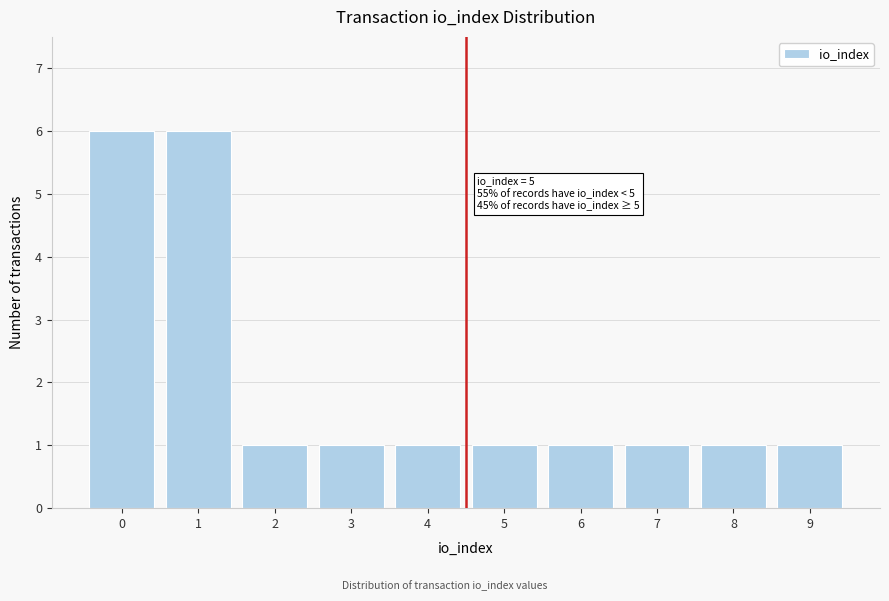

Reading left to right, list all the values displayed in this chart.

0=6	1=6	2=1	3=1	4=1	5=1	6=1	7=1	8=1	9=1